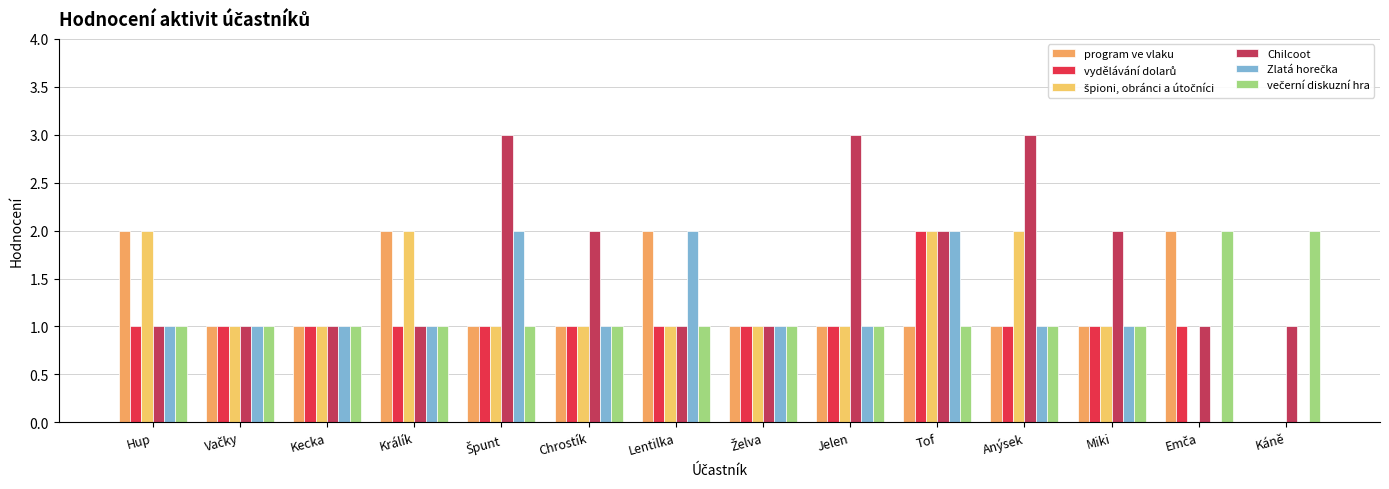

How many groups of bars are there?

14